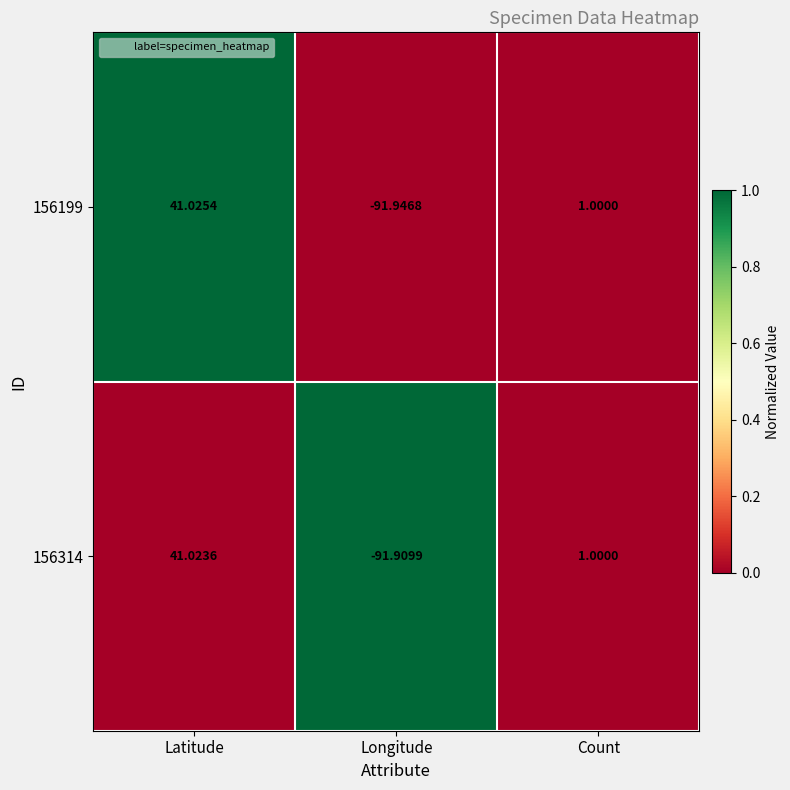

What is the spread (max minus min) of values at Latitude?

0.0